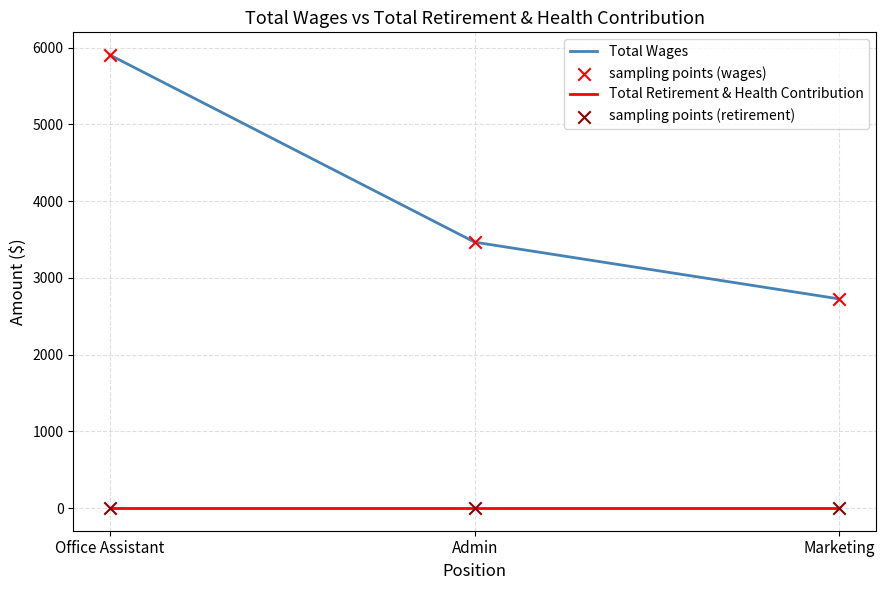

Which series has the widest spread of values?

Total Wages